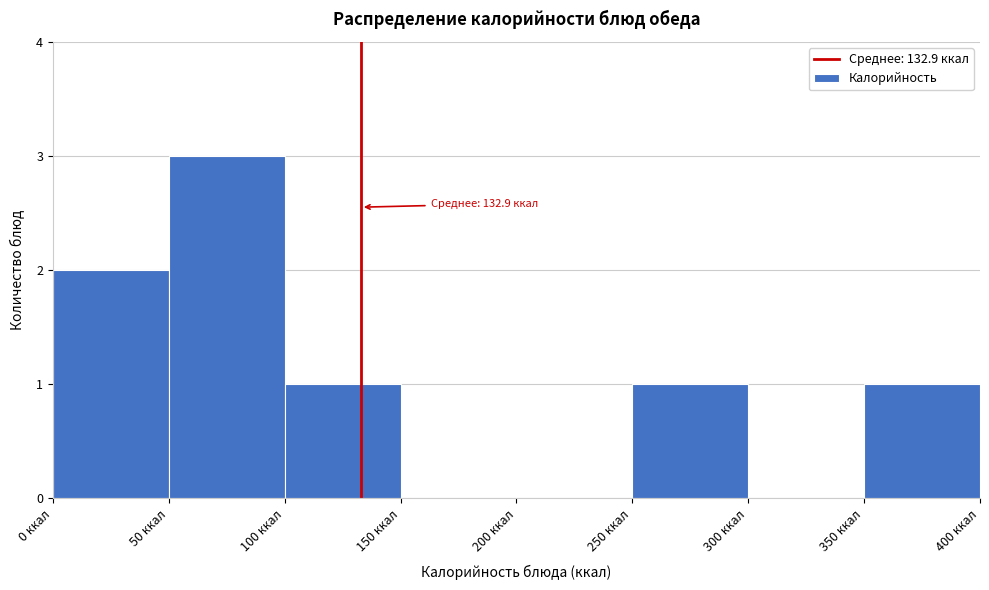

Over which range of the x-axis is the bar tallest?

50 to 100